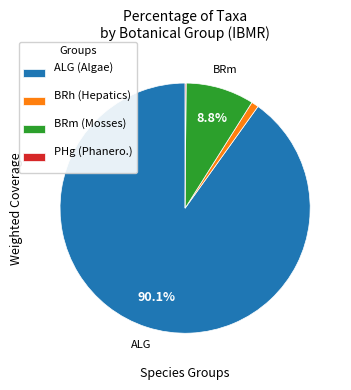

Which category has the biggest portion of the pie?

ALG (Algae)